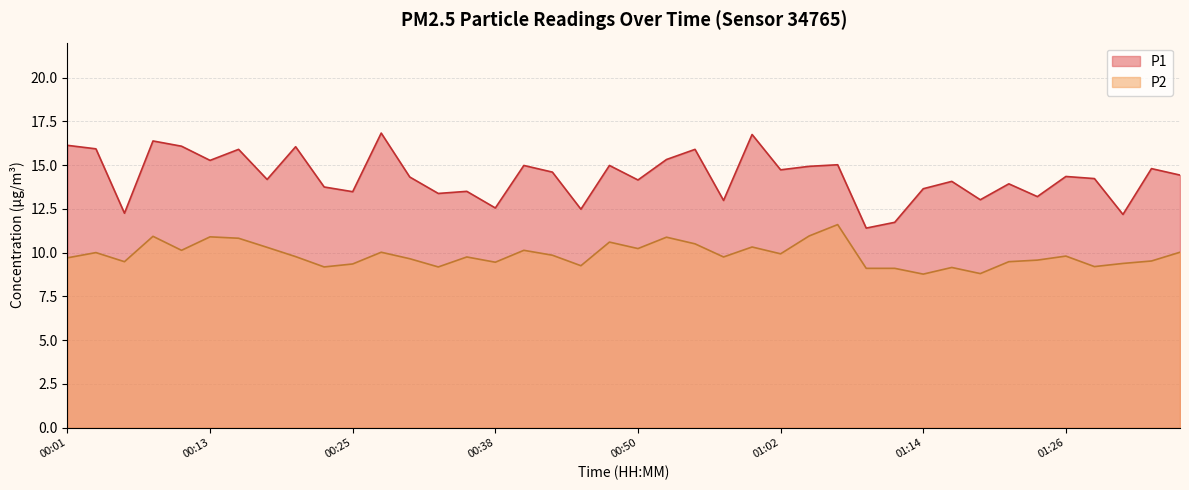

How many data points in P1 are above 14?

25